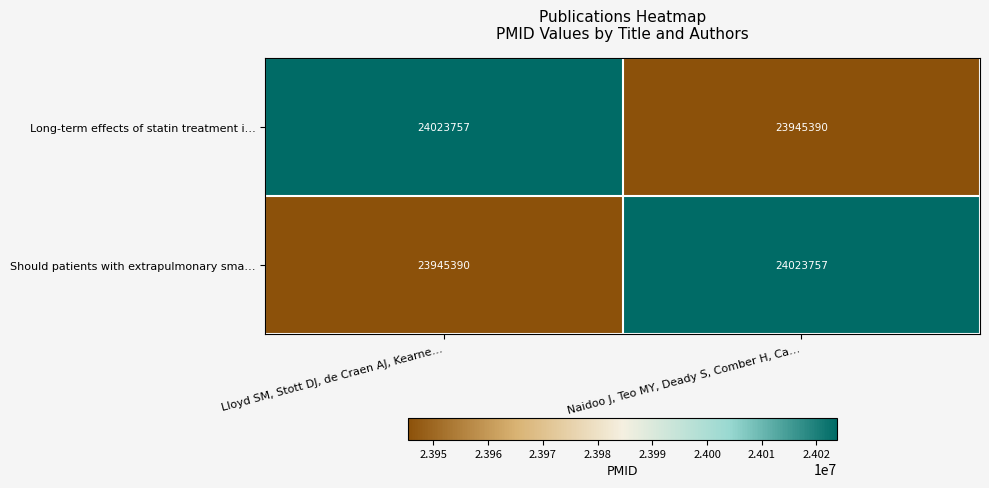

Where is Long-term effects of statin treatment i… nearest to the value 23984573?

Naidoo J, Teo MY, Deady S, Comber H, Ca…